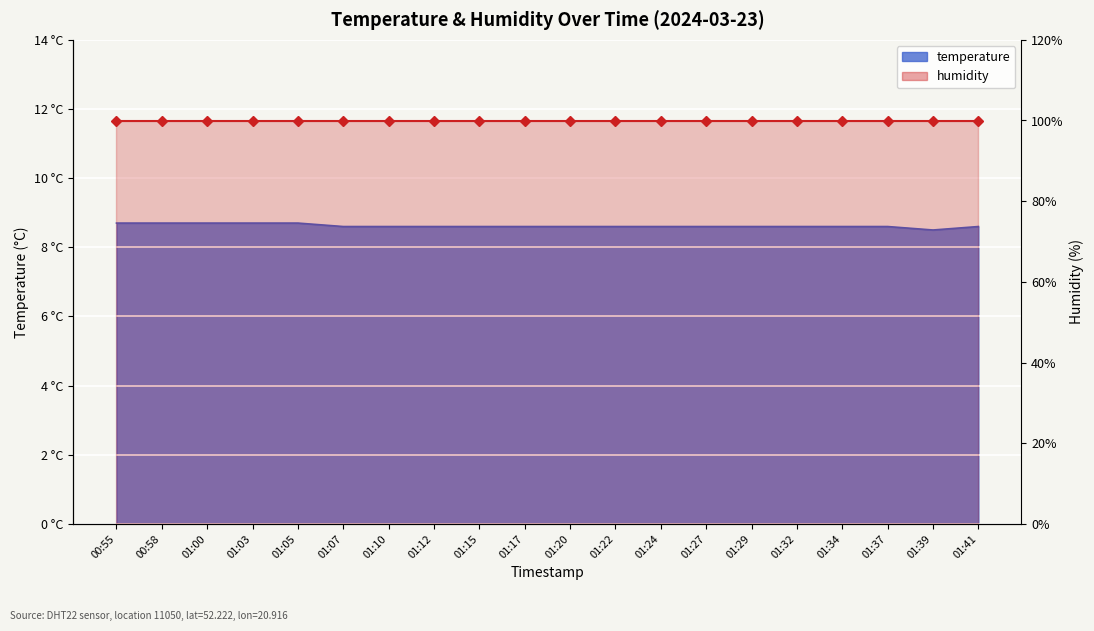

Reading left to right, transcribe all the data shown in this chart.

00:55=8.7	00:58=8.7	01:00=8.7	01:03=8.7	01:05=8.7	01:07=8.6	01:10=8.6	01:12=8.6	01:15=8.6	01:17=8.6	01:20=8.6	01:22=8.6	01:24=8.6	01:27=8.6	01:29=8.6	01:32=8.6	01:34=8.6	01:37=8.6	01:39=8.5	01:41=8.6